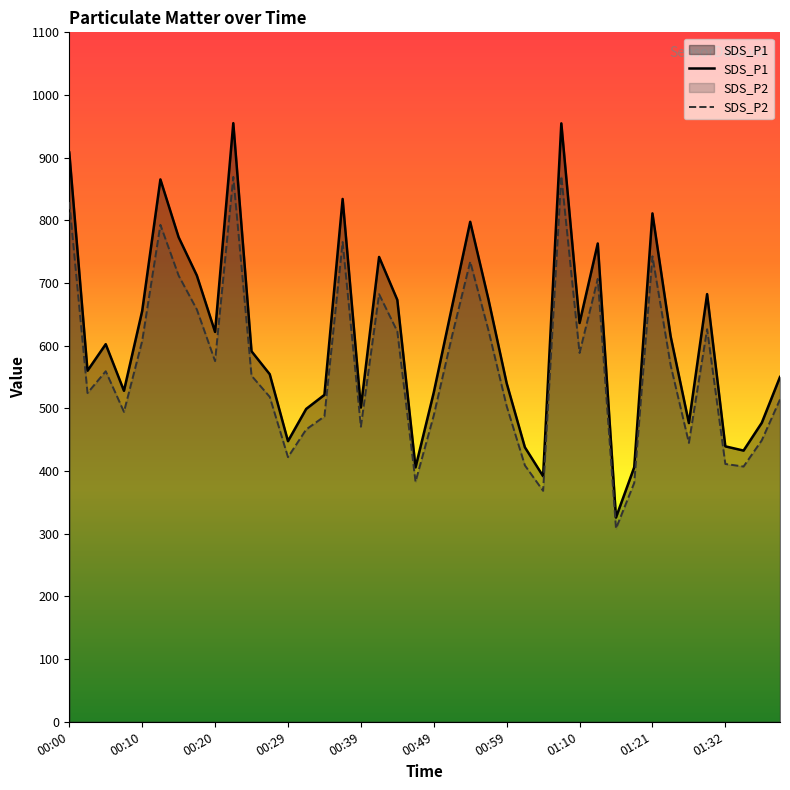

True or false: SDS_P2 and SDS_P1 intersect in this chart.

False